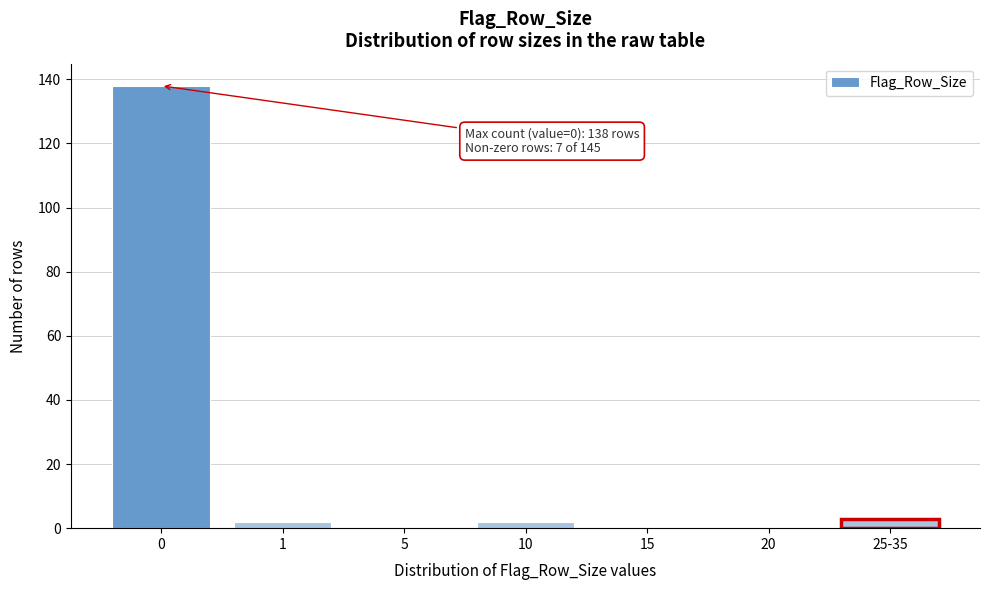

Reading left to right, extract all data points from this chart.

0=138	1=2	5=0	10=2	15=0	20=0	25-35=3